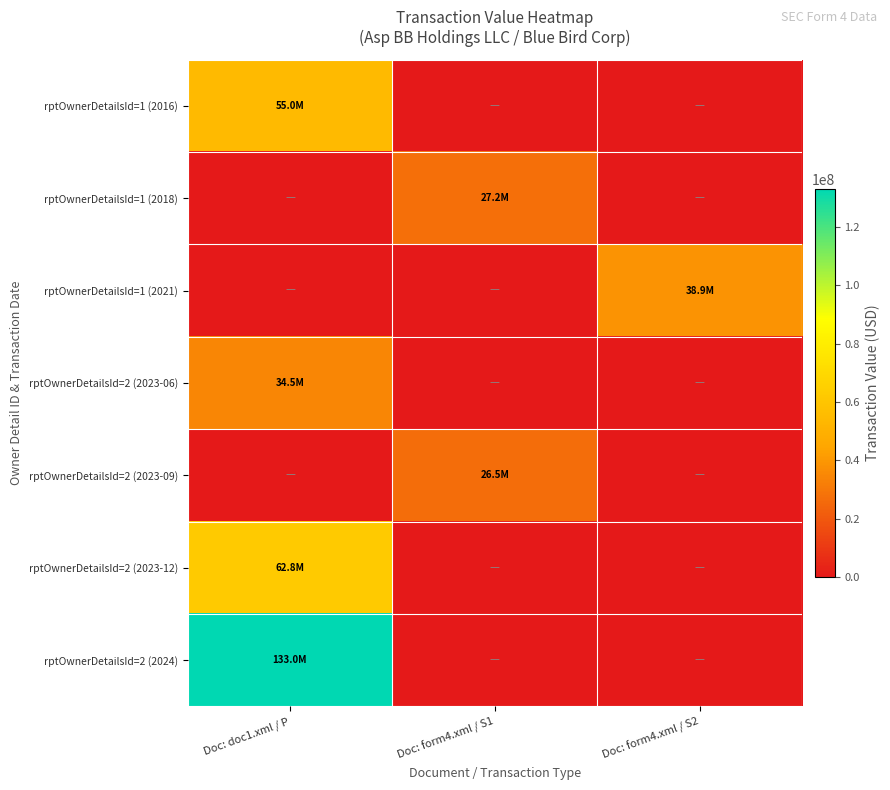

Reading left to right, what are all the values shown in this chart?

rptOwnerDetailsId=1 (2016): Doc: doc1.xml / P=55000000	Doc: form4.xml / S1=0	Doc: form4.xml / S2=0
rptOwnerDetailsId=1 (2018): Doc: doc1.xml / P=0	Doc: form4.xml / S1=27155800	Doc: form4.xml / S2=0
rptOwnerDetailsId=1 (2021): Doc: doc1.xml / P=0	Doc: form4.xml / S1=0	Doc: form4.xml / S2=38850000
rptOwnerDetailsId=2 (2023-06): Doc: doc1.xml / P=34500000	Doc: form4.xml / S1=0	Doc: form4.xml / S2=0
rptOwnerDetailsId=2 (2023-09): Doc: doc1.xml / P=0	Doc: form4.xml / S1=26512500	Doc: form4.xml / S2=0
rptOwnerDetailsId=2 (2023-12): Doc: doc1.xml / P=62750000	Doc: form4.xml / S1=0	Doc: form4.xml / S2=0
rptOwnerDetailsId=2 (2024): Doc: doc1.xml / P=133003185	Doc: form4.xml / S1=0	Doc: form4.xml / S2=0